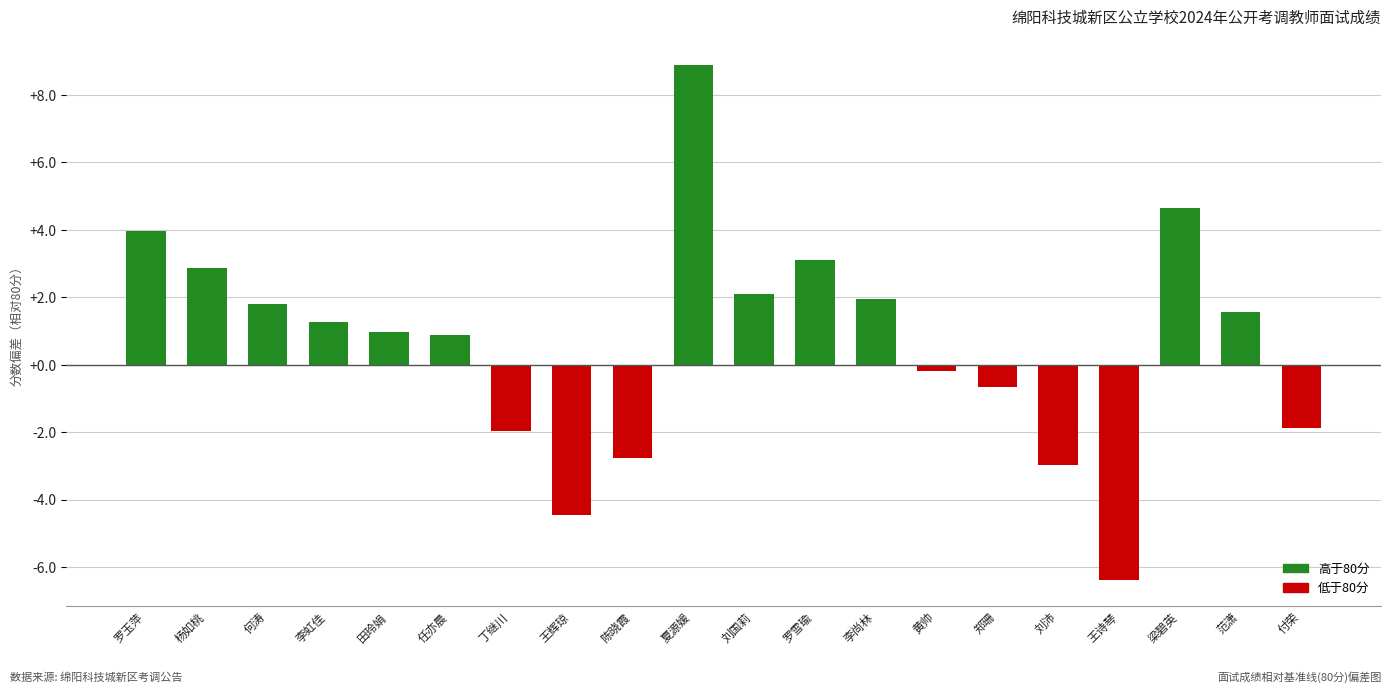

What is the label of the 2nd bar from the right?

范潇